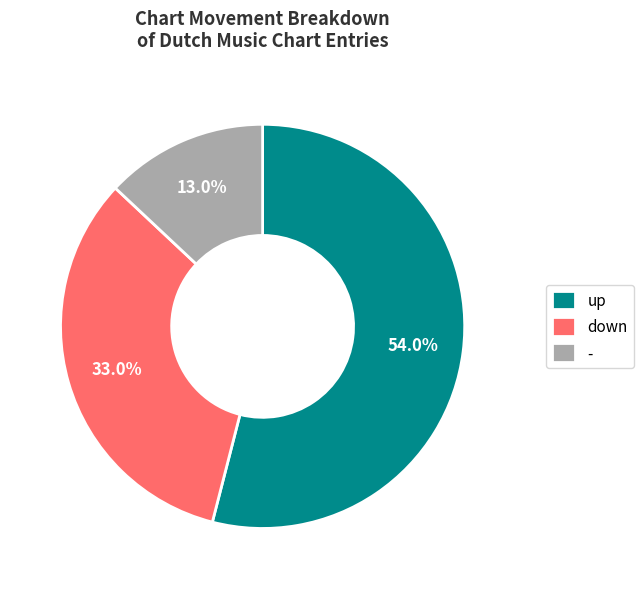

Which category accounts for the majority?

up